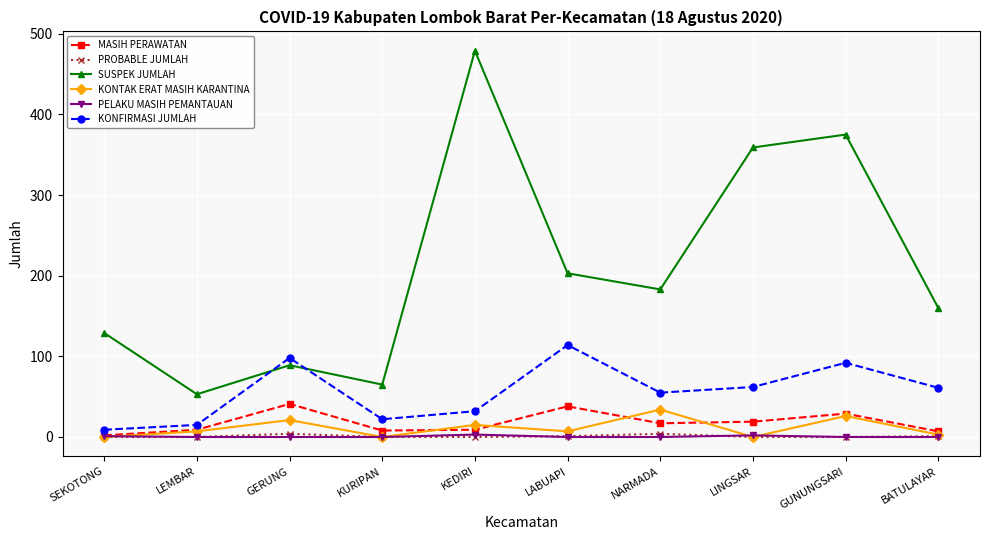

Between LINGSAR and GUNUNGSARI, which series saw the biggest shift?

KONFIRMASI JUMLAH